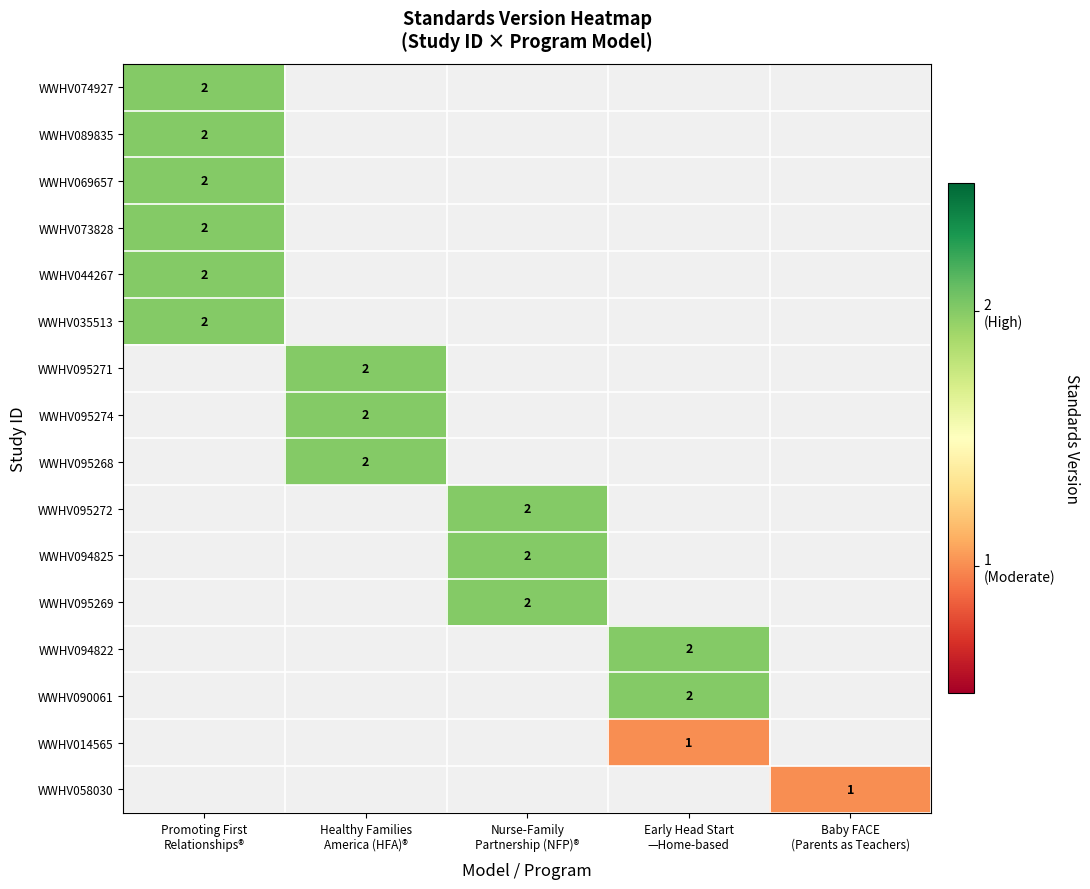

What is the greatest value displayed?

2.0